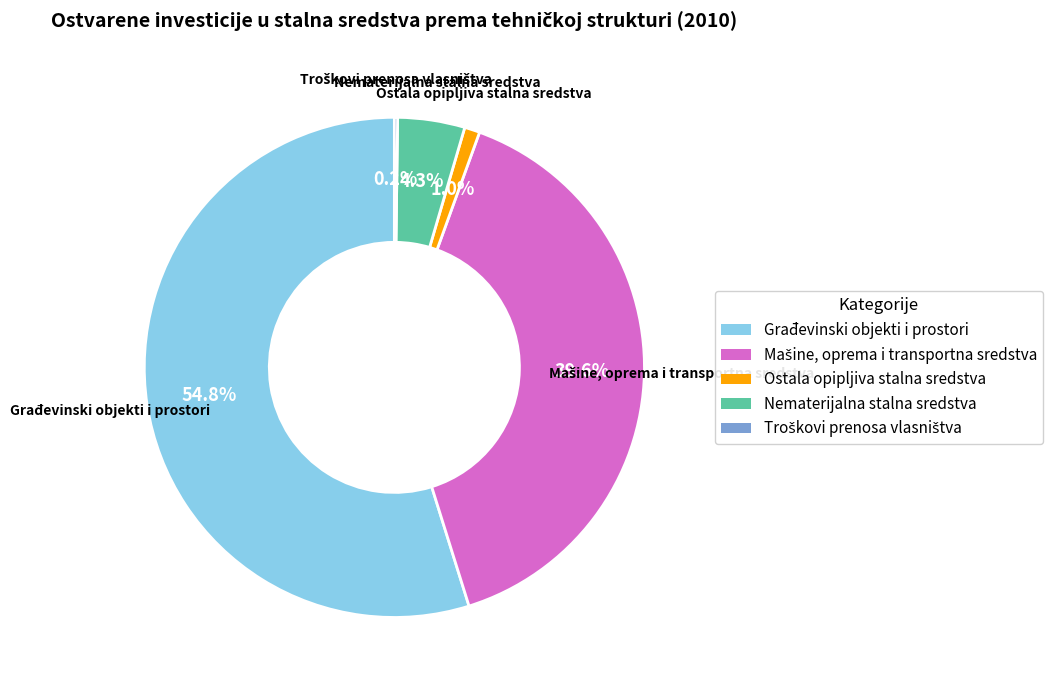

To the nearest percent, what percentage of the pie is Ostala opipljiva stalna sredstva?

1%